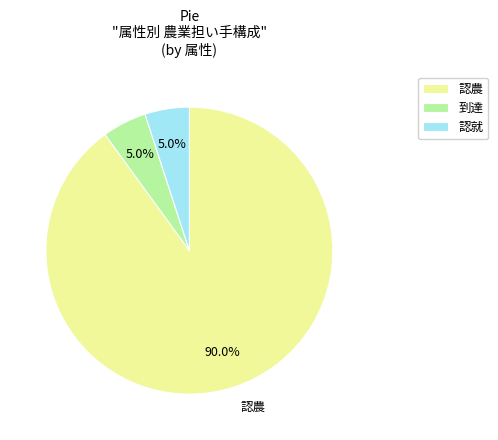

What portion of the pie excludes 認就?

95.0%